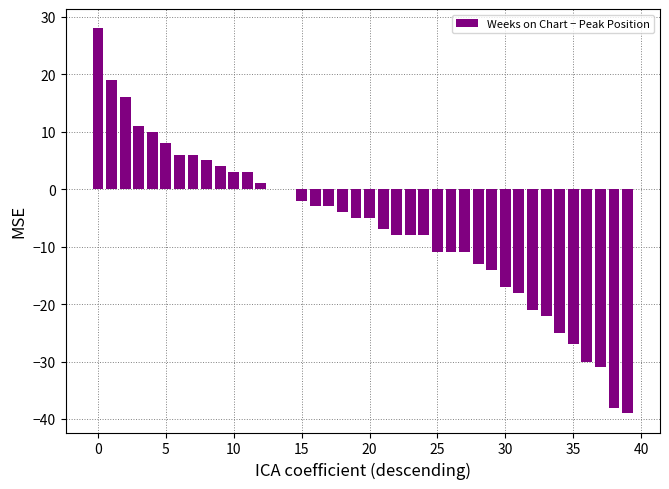

What is the sum of all values?

-261